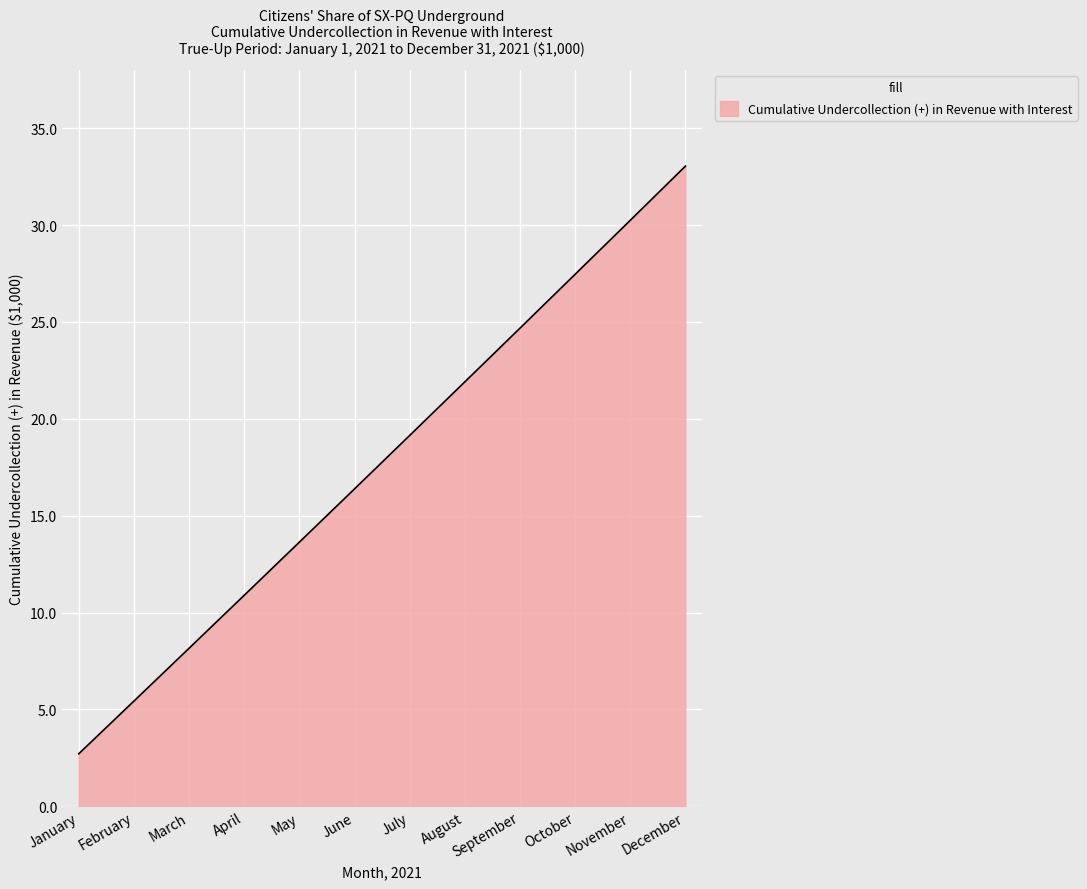

What is the difference between the second highest and second lowest values?

24.8